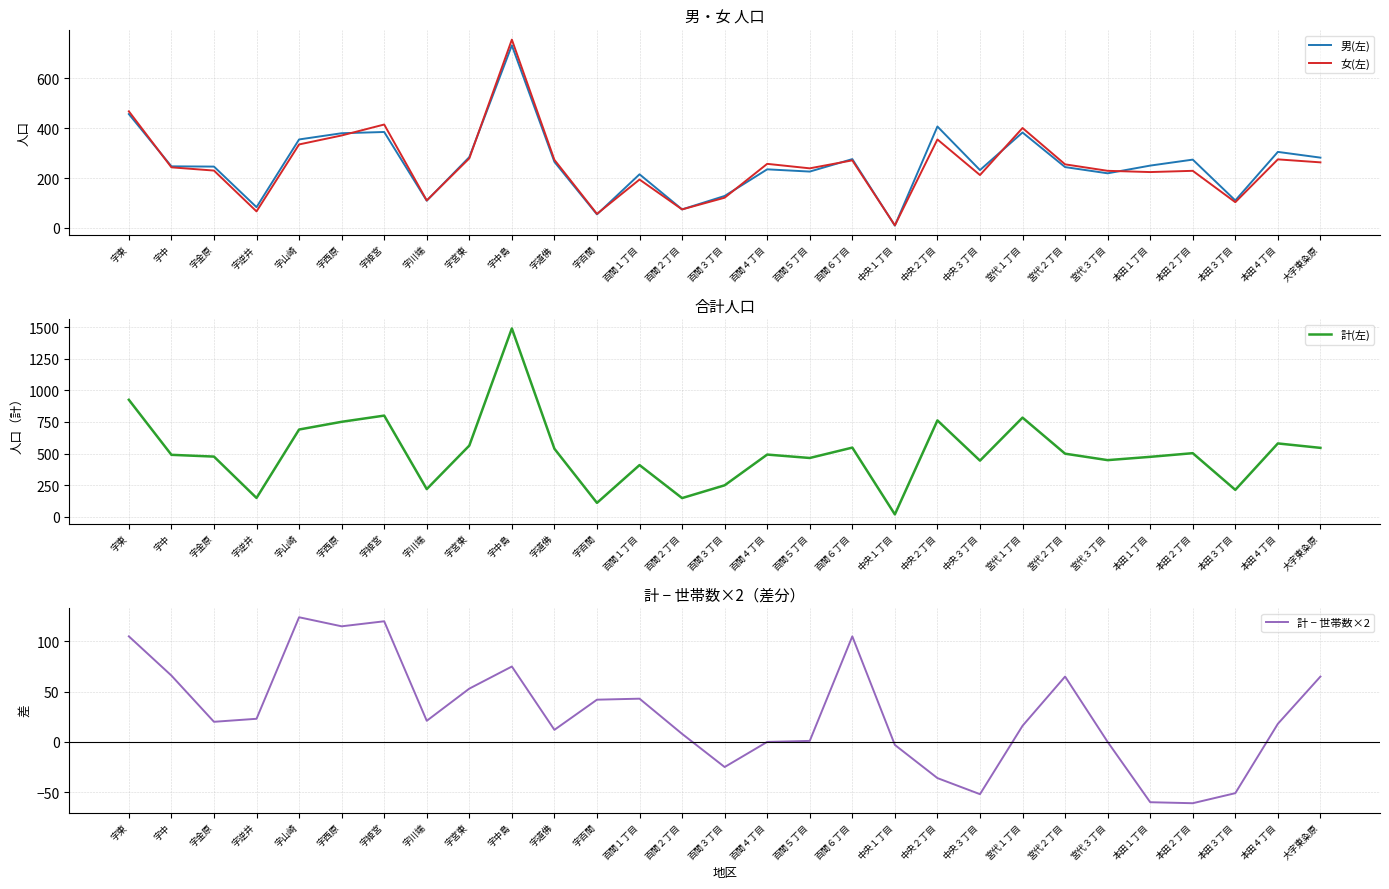

Which label corresponds to the smallest value in the chart?

本田２丁目